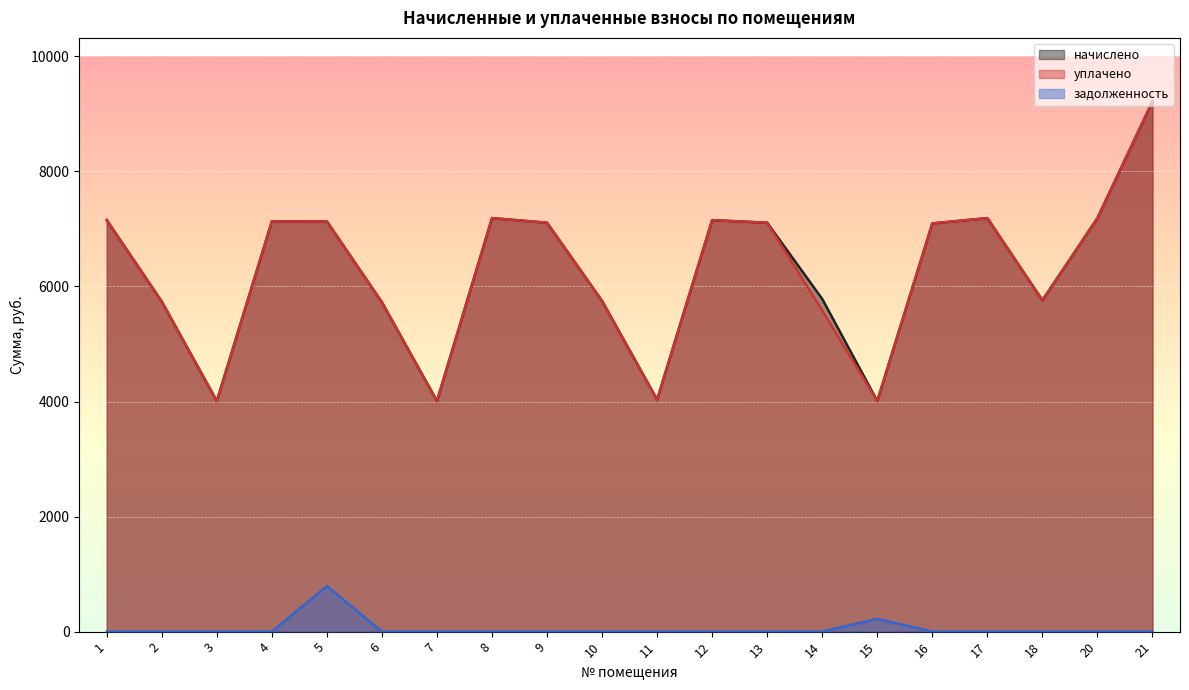

Which series changed the most between 1 and 20?

начислено